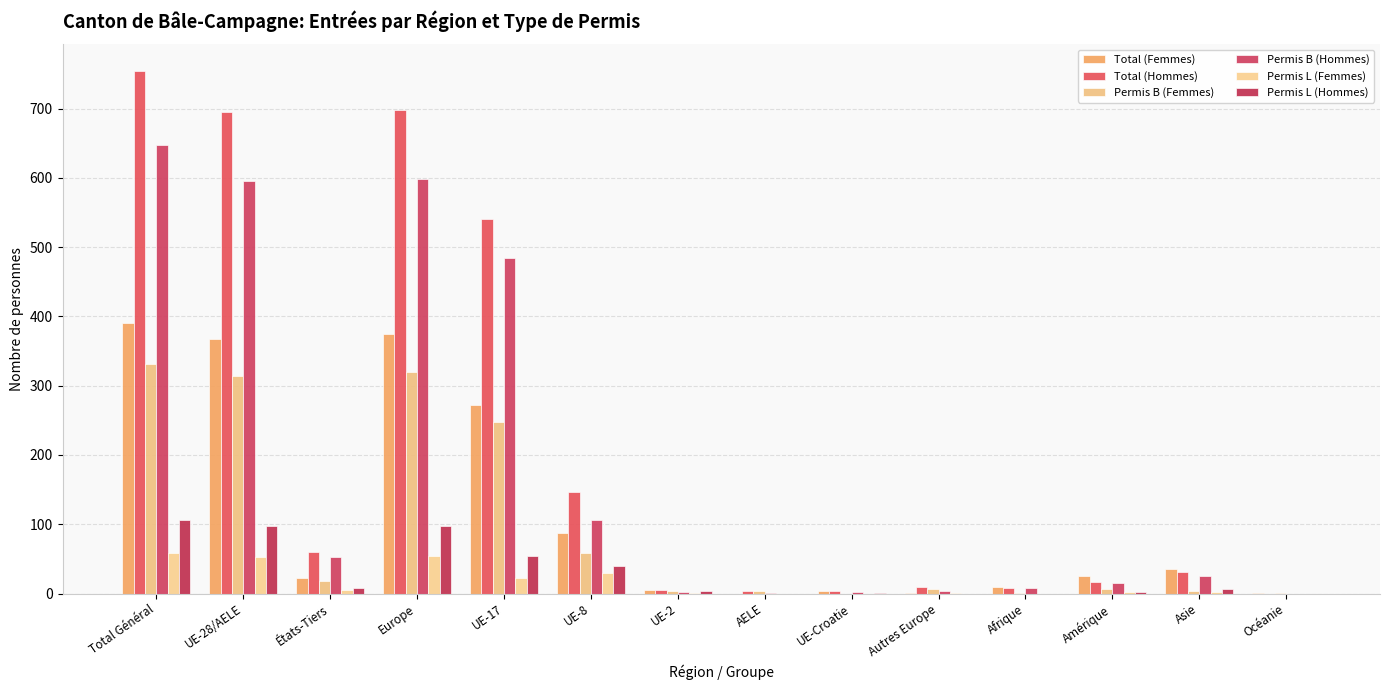

How many categories are shown in the chart?

14